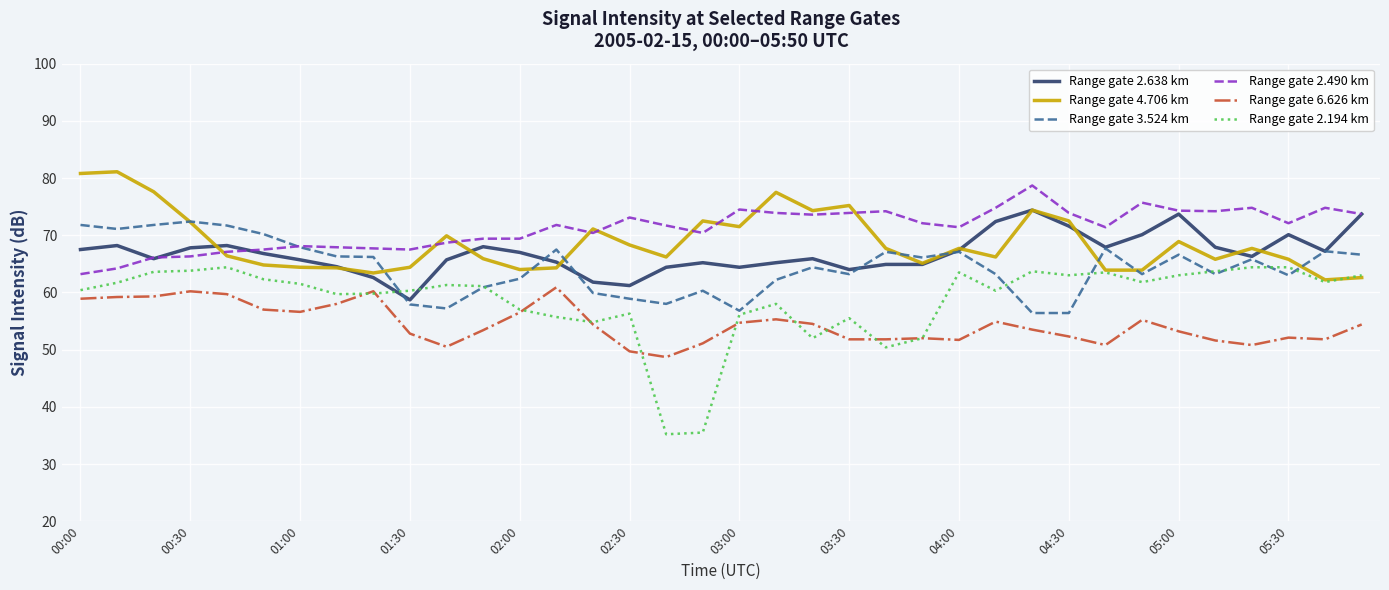

True or false: Range gate 6.626 km and Range gate 4.706 km cross at least once.

False